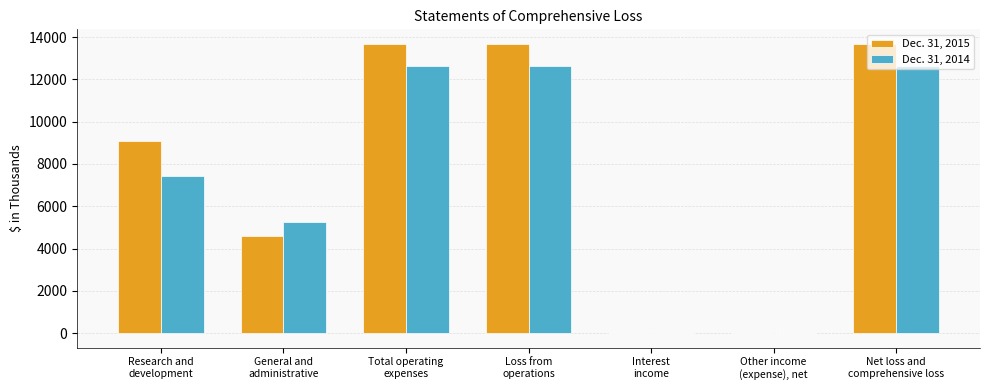

What are all the series names shown in the legend?

Dec. 31, 2015, Dec. 31, 2014